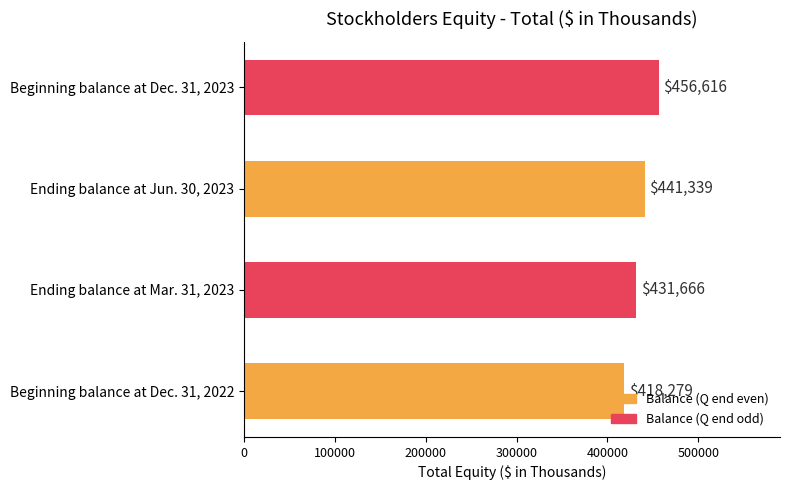

The value at Ending balance at Jun. 30, 2023 is 441339. True or false?

True